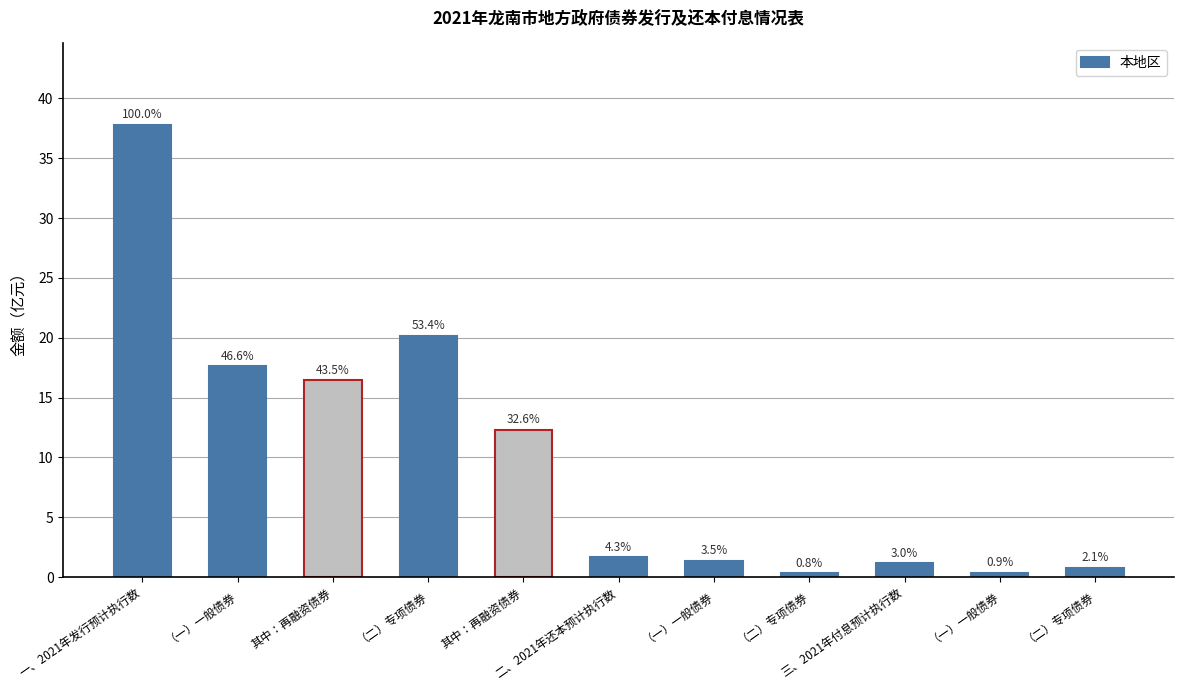

What is the difference between the values at 一、2021年发行预计执行数 and 其中：再融资债券?

21.4